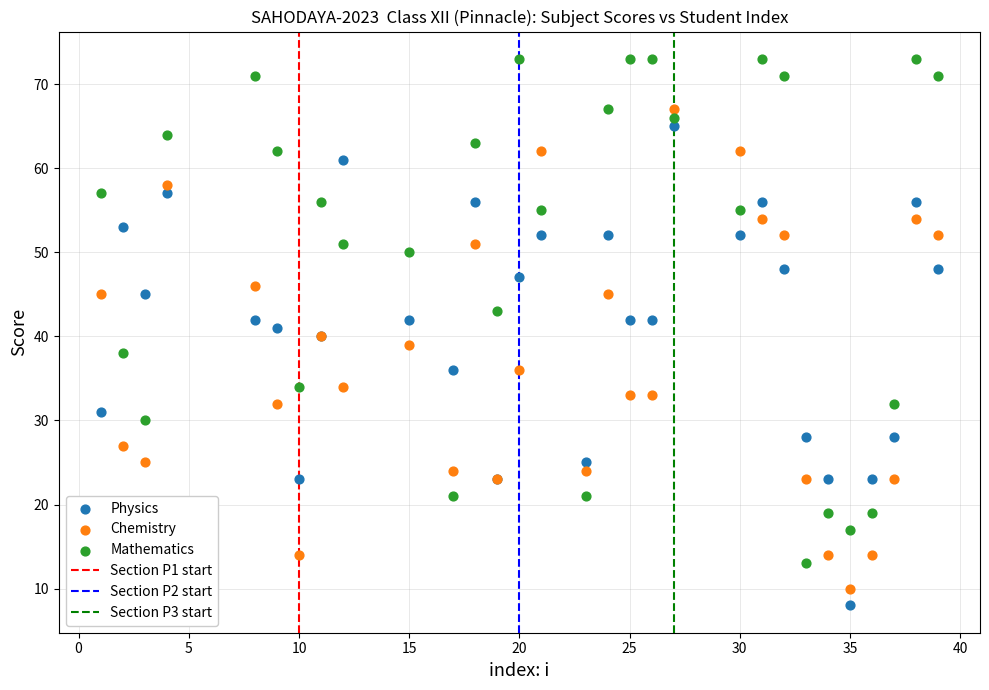

Which series has the largest Y range (max minus min)?

Mathematics